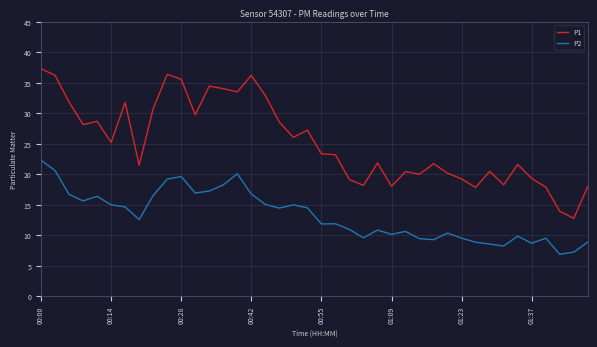

What is the difference between the maximum and minimum values in the P1 series?

24.5